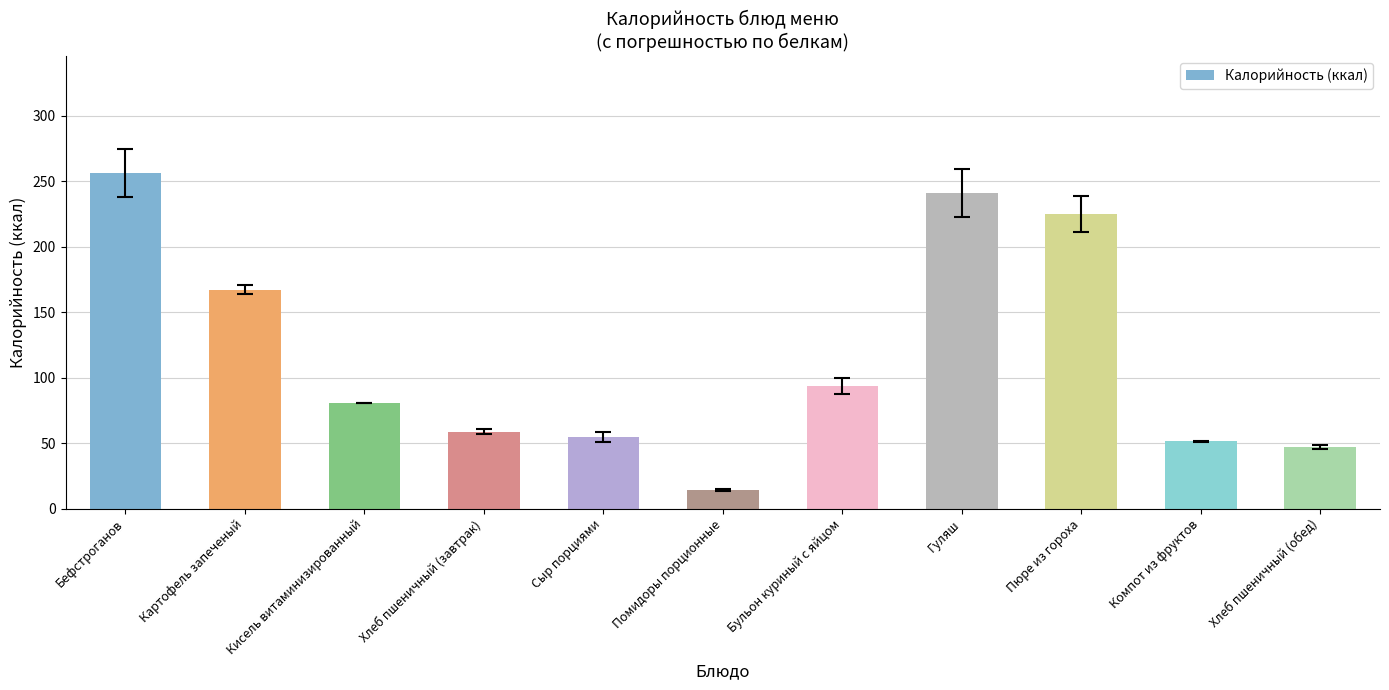

What is the value of the 3rd bar from the left?

80.3